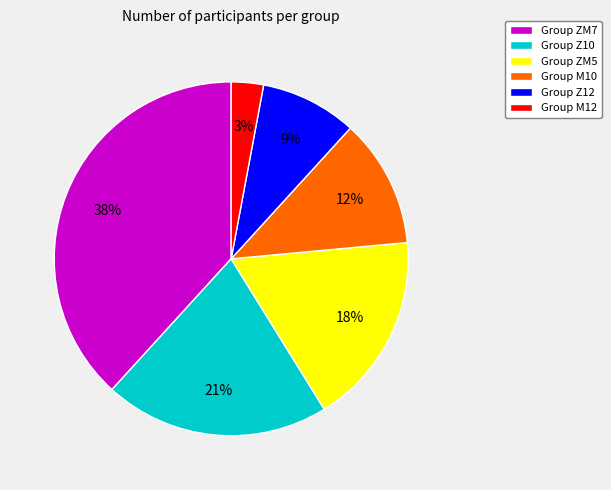

What is the ratio of the value at Group ZM5 to the value at Group M10?

1.5